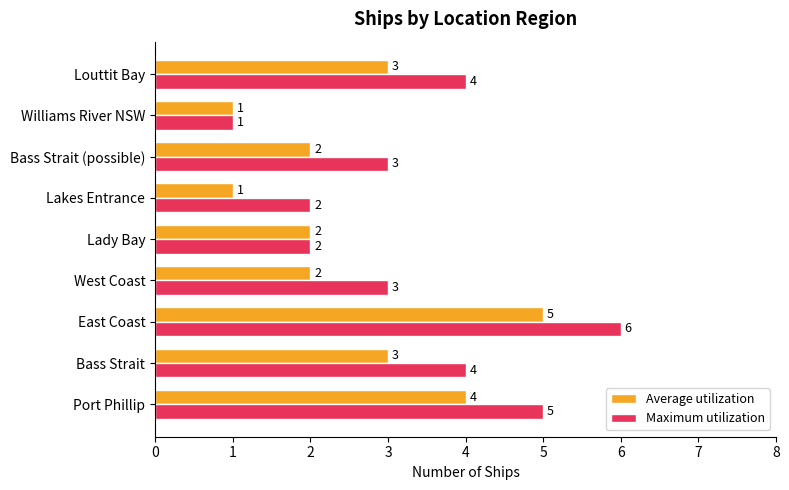

Which category has the highest value in the Average utilization series?

East Coast